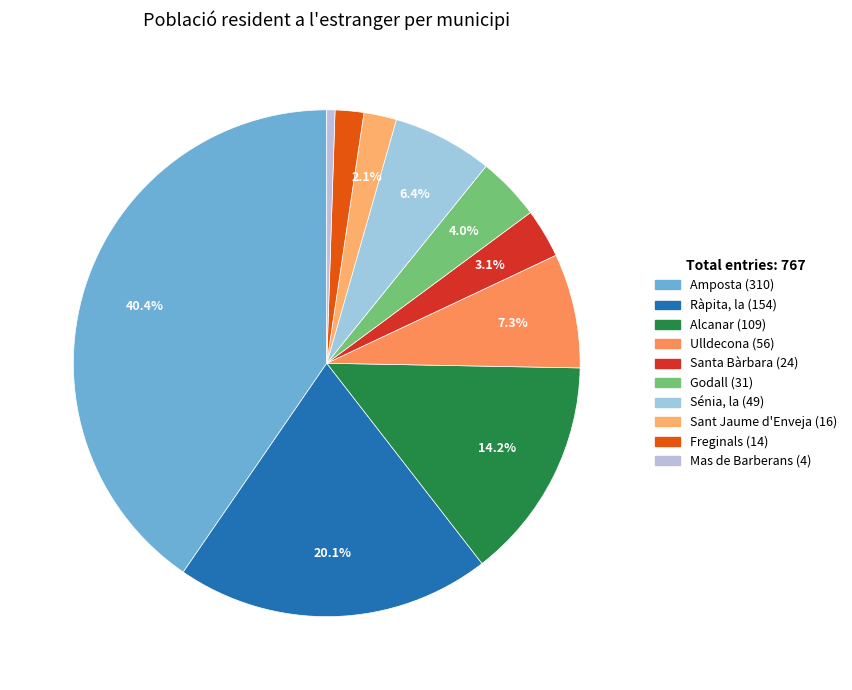

Which slice is the largest?

Amposta